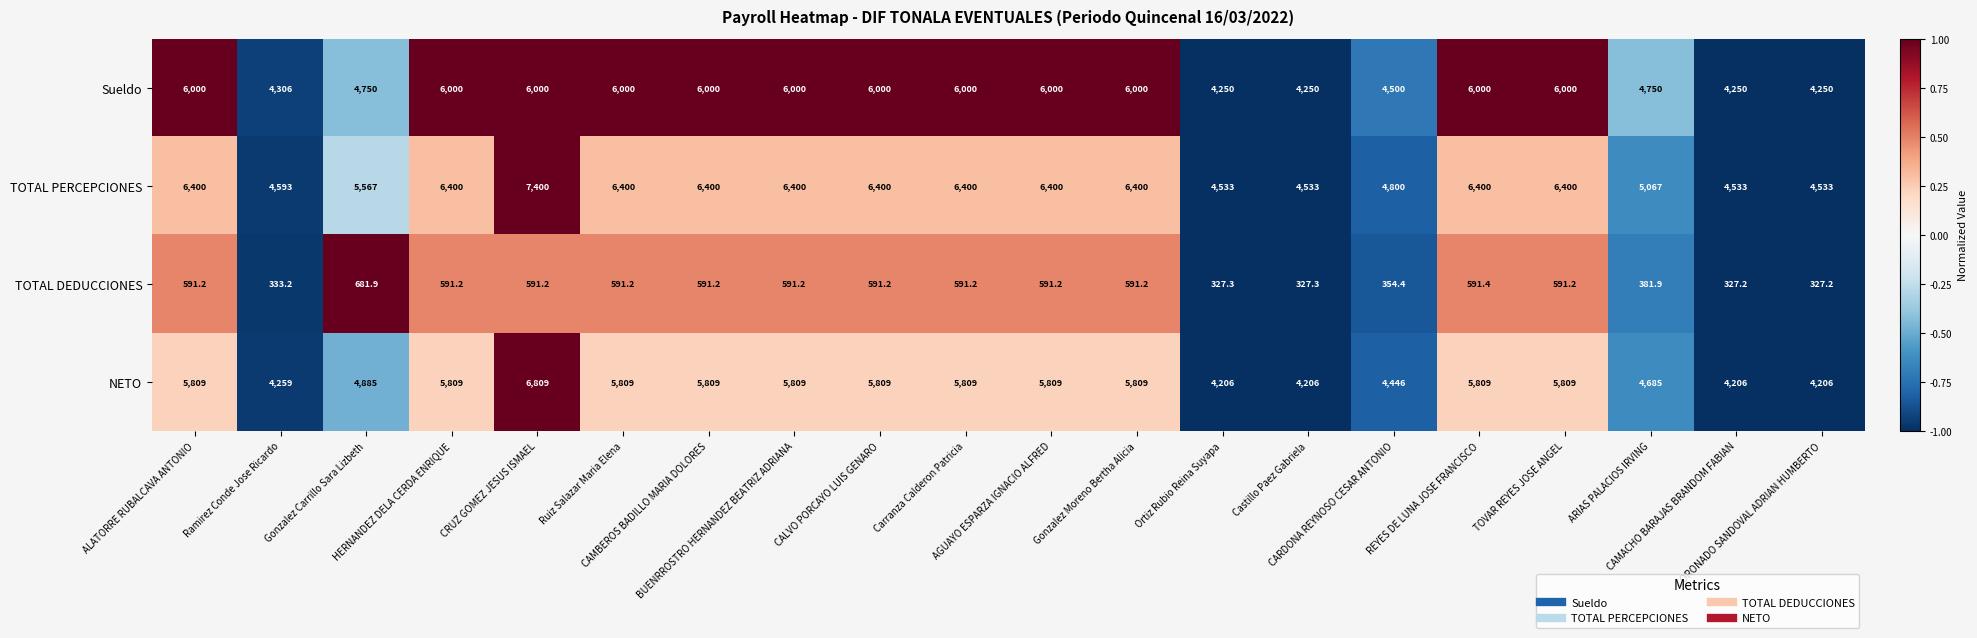

Which series has the widest spread of values?

TOTAL PERCEPCIONES